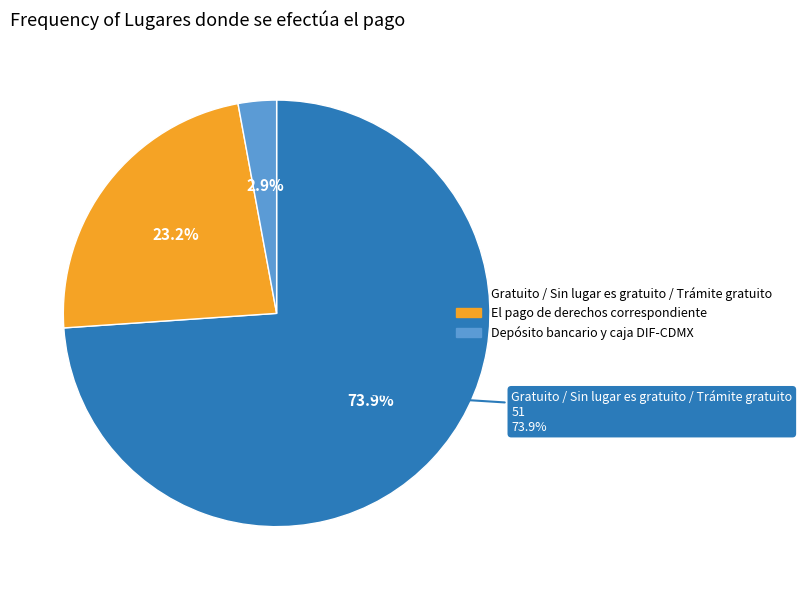

What percentage is the Depósito bancario y caja DIF-CDMX slice, to the nearest percent?

3%